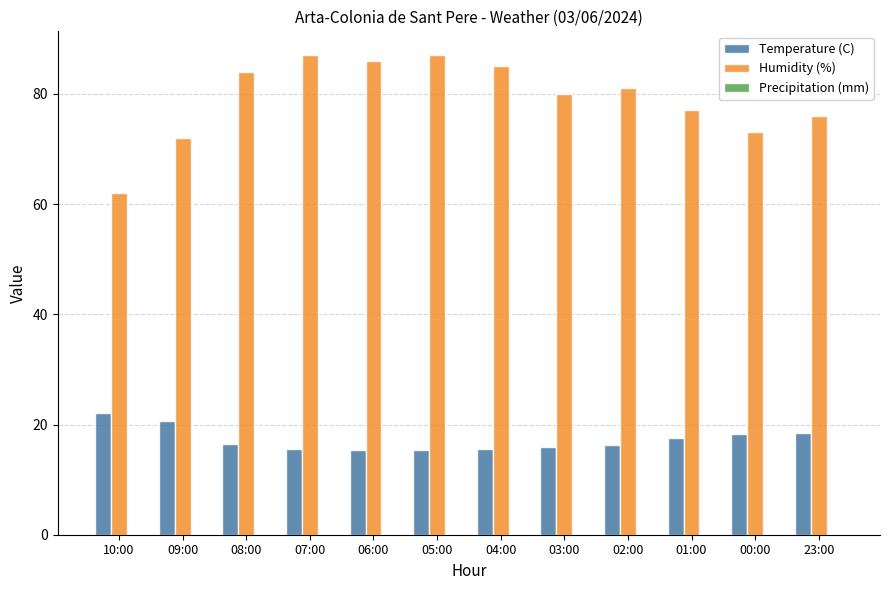

What is the value of the Temperature (C) bar at the 2nd from the left?

20.6